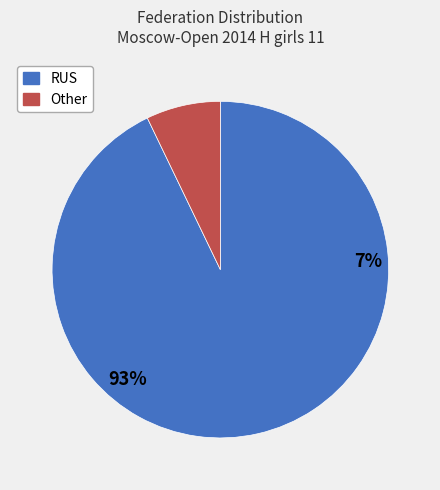

Is it true that RUS is 93% of the pie?

True